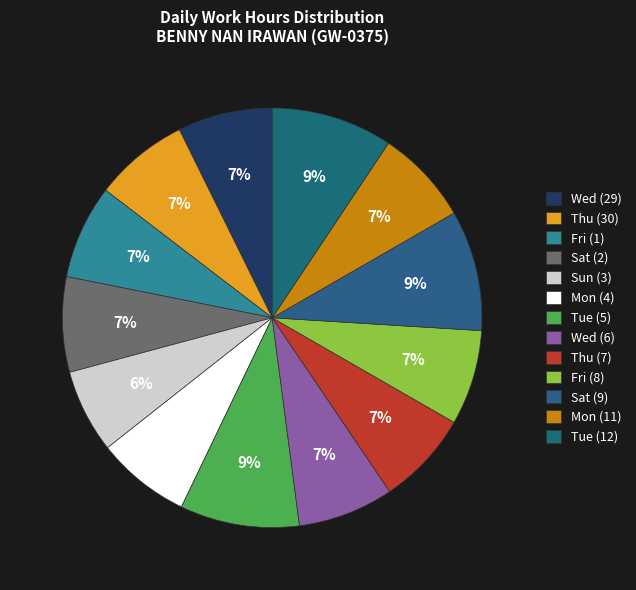

Approximately how many times larger is the value at Wed (29) compared to Tue (5)?

0.8